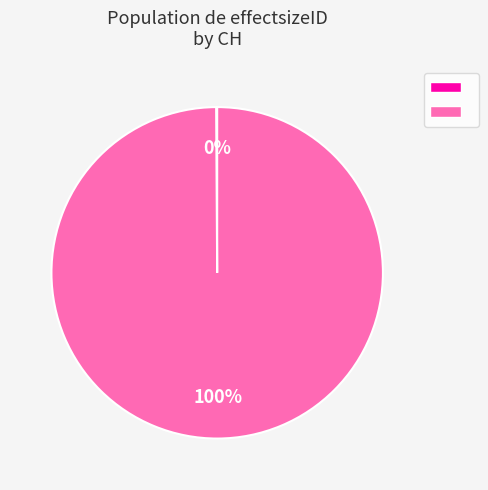

Does any single category account for the majority?

Yes